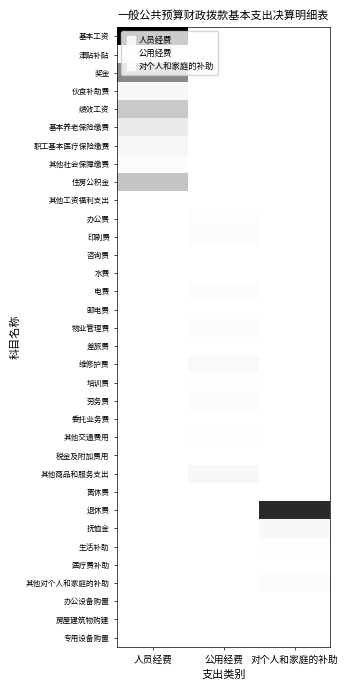

Reading left to right, list all the values displayed in this chart.

基本工资: 人员经费=1.0	公用经费=0.0	对个人和家庭的补助=0.0
津贴补贴: 人员经费=0.0	公用经费=0.0	对个人和家庭的补助=0.0
奖金: 人员经费=0.5	公用经费=0.0	对个人和家庭的补助=0.0
伙食补助费: 人员经费=0.1	公用经费=0.0	对个人和家庭的补助=0.0
绩效工资: 人员经费=0.3	公用经费=0.0	对个人和家庭的补助=0.0
基本养老保险缴费: 人员经费=0.2	公用经费=0.0	对个人和家庭的补助=0.0
职工基本医疗保险缴费: 人员经费=0.1	公用经费=0.0	对个人和家庭的补助=0.0
其他社会保障缴费: 人员经费=0.0	公用经费=0.0	对个人和家庭的补助=0.0
住房公积金: 人员经费=0.3	公用经费=0.0	对个人和家庭的补助=0.0
其他工资福利支出: 人员经费=0.0	公用经费=0.0	对个人和家庭的补助=0.0
办公费: 人员经费=0.0	公用经费=0.0	对个人和家庭的补助=0.0
印刷费: 人员经费=0.0	公用经费=0.0	对个人和家庭的补助=0.0
咨询费: 人员经费=0.0	公用经费=0.0	对个人和家庭的补助=0.0
水费: 人员经费=0.0	公用经费=0.0	对个人和家庭的补助=0.0
电费: 人员经费=0.0	公用经费=0.0	对个人和家庭的补助=0.0
邮电费: 人员经费=0.0	公用经费=0.0	对个人和家庭的补助=0.0
物业管理费: 人员经费=0.0	公用经费=0.0	对个人和家庭的补助=0.0
差旅费: 人员经费=0.0	公用经费=0.0	对个人和家庭的补助=0.0
维修护费: 人员经费=0.0	公用经费=0.1	对个人和家庭的补助=0.0
培训费: 人员经费=0.0	公用经费=0.0	对个人和家庭的补助=0.0
劳务费: 人员经费=0.0	公用经费=0.0	对个人和家庭的补助=0.0
委托业务费: 人员经费=0.0	公用经费=0.0	对个人和家庭的补助=0.0
其他交通费用: 人员经费=0.0	公用经费=0.0	对个人和家庭的补助=0.0
税金及附加费用: 人员经费=0.0	公用经费=0.0	对个人和家庭的补助=0.0
其他商品和服务支出: 人员经费=0.0	公用经费=0.1	对个人和家庭的补助=0.0
离休费: 人员经费=0.0	公用经费=0.0	对个人和家庭的补助=0.0
退休费: 人员经费=0.0	公用经费=0.0	对个人和家庭的补助=0.9
抚恤金: 人员经费=0.0	公用经费=0.0	对个人和家庭的补助=0.1
生活补助: 人员经费=0.0	公用经费=0.0	对个人和家庭的补助=0.0
医疗费补助: 人员经费=0.0	公用经费=0.0	对个人和家庭的补助=0.0
其他对个人和家庭的补助: 人员经费=0.0	公用经费=0.0	对个人和家庭的补助=0.0
办公设备购置: 人员经费=0.0	公用经费=0.0	对个人和家庭的补助=0.0
房屋建筑物购建: 人员经费=0.0	公用经费=0.0	对个人和家庭的补助=0.0
专用设备购置: 人员经费=0.0	公用经费=0.0	对个人和家庭的补助=0.0